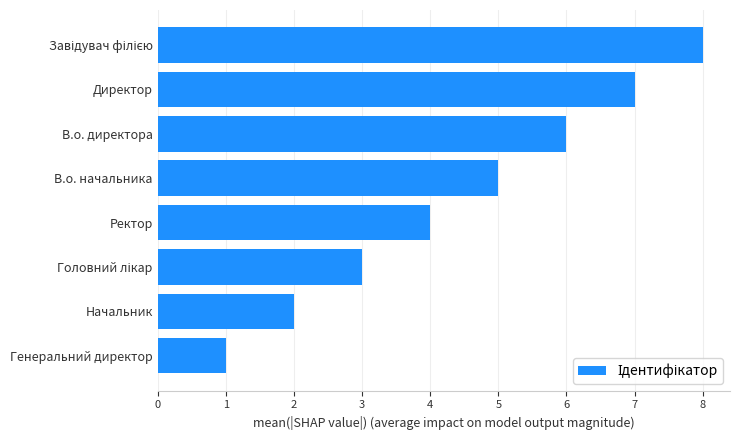

Approximately how many times larger is the value at Ректор compared to В.о. начальника?

0.8